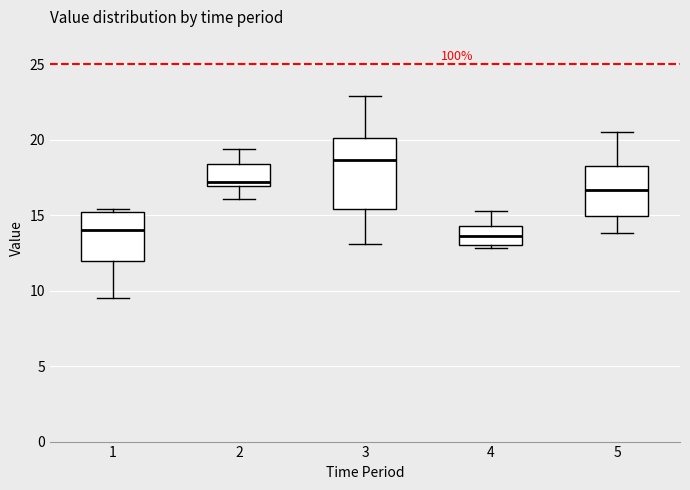

Reading left to right, read every box against the y-axis: the position of its median line, the range the box covers, and the ends of its whiskers. The values are not printed on the chart, so give them approximately, as read against the axis.

1: median 14.0, box 12.0 to 15.0, whiskers 9.5 to 15.5
2: median 17.0 (just above the box's lower edge), box 17.0 to 18.5, whiskers 16.0 to 19.5
3: median 18.5, box 15.5 to 20.0, whiskers 13.0 to 23.0
4: median 13.5, box 13.0 to 14.5, whiskers 13.0 (just below the box's lower edge) to 15.5
5: median 16.5, box 15.0 to 18.5, whiskers 14.0 to 20.5